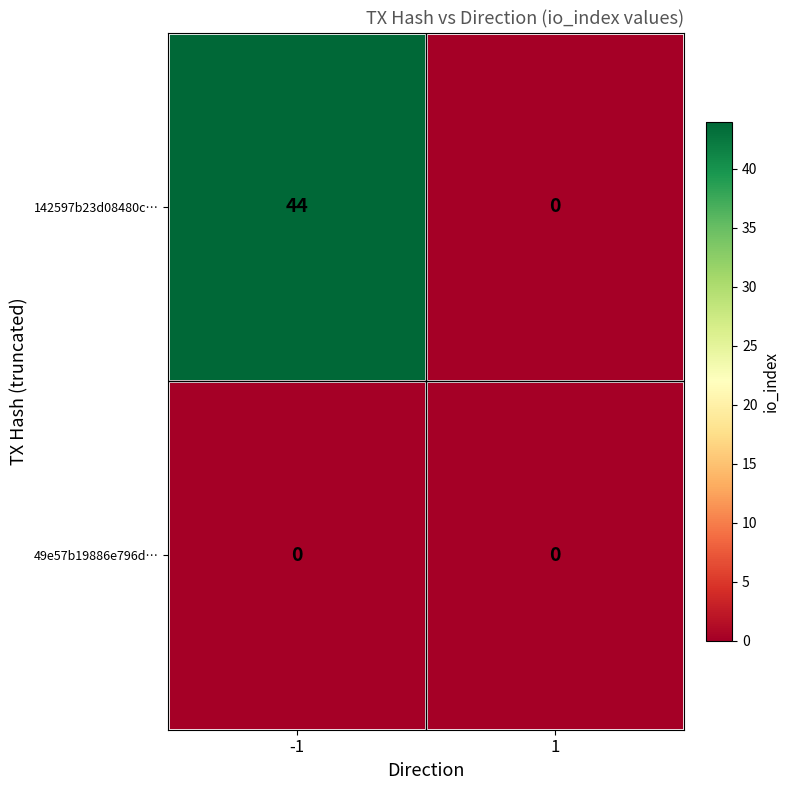

What is the sum of all 142597b23d08480c… values?

44